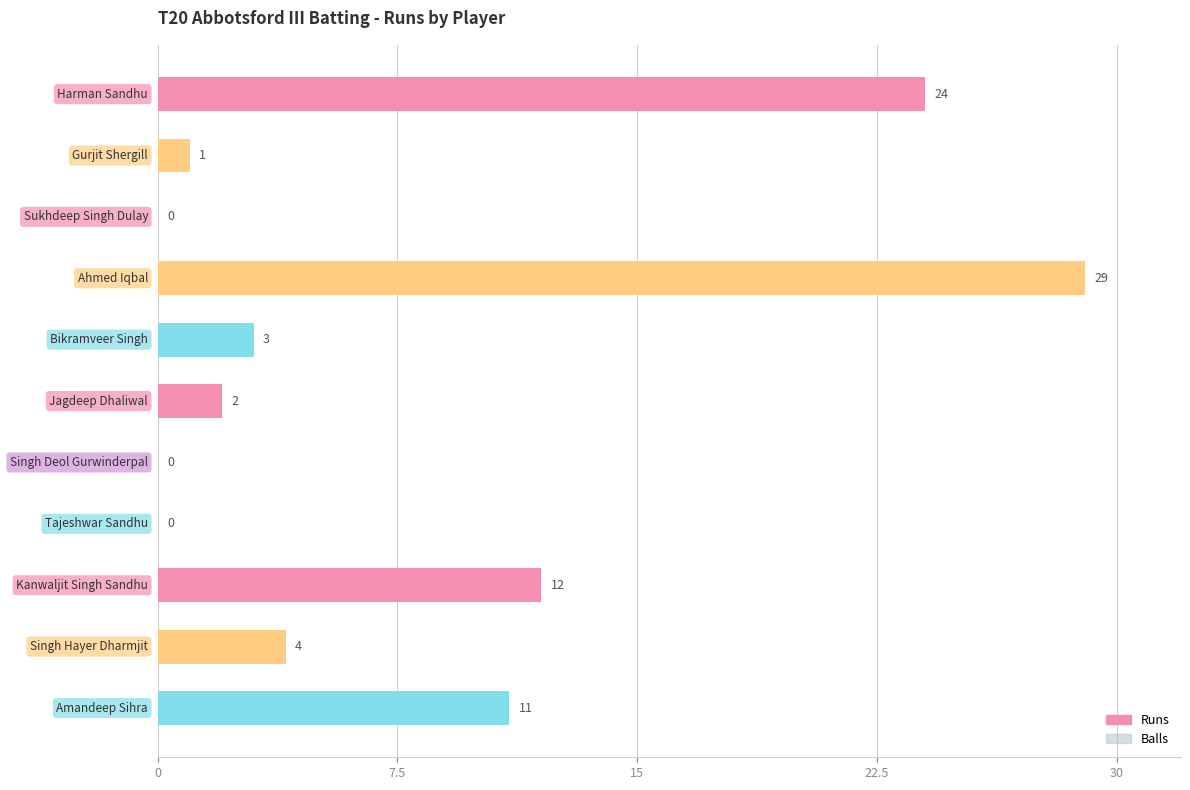

At 7.5, list the series in order from smallest to largest.

Runs, Balls